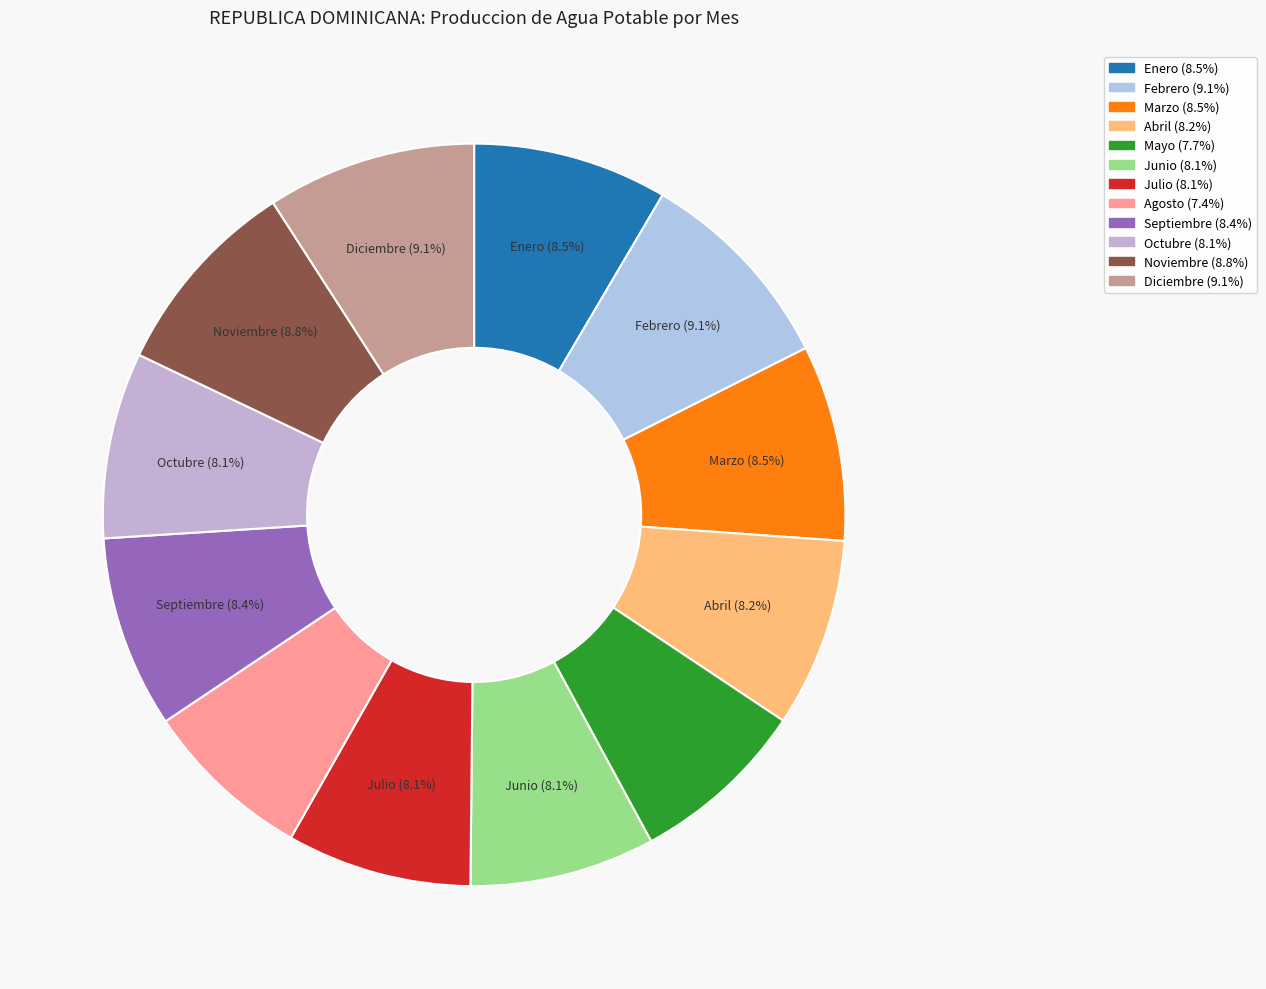

Which slice is the largest?

Febrero